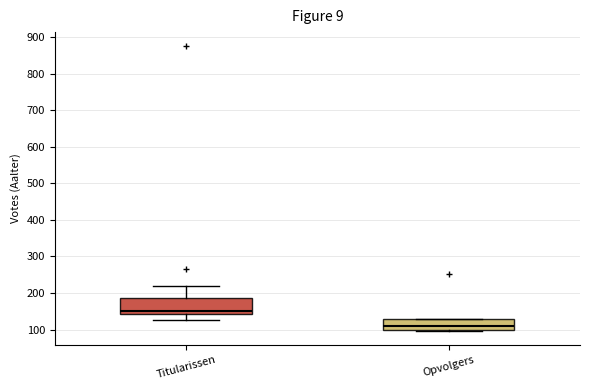

Reading left to right, read every box against the y-axis: the position of its median line, the range the box covers, and the ends of its whiskers. The values are not printed on the chart, so give them approximately, as read against the axis.

Titularissen: median 150, box 140 to 190, whiskers 130 to 220
Opvolgers: median 110, box 100 to 130, whiskers 100 to 130